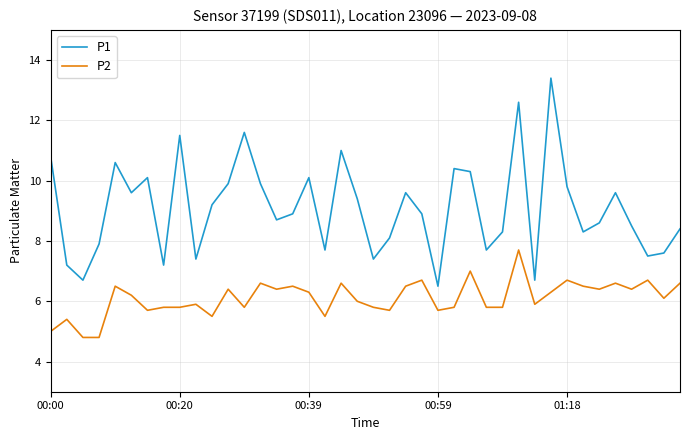

How many categories are shown in the chart?

40